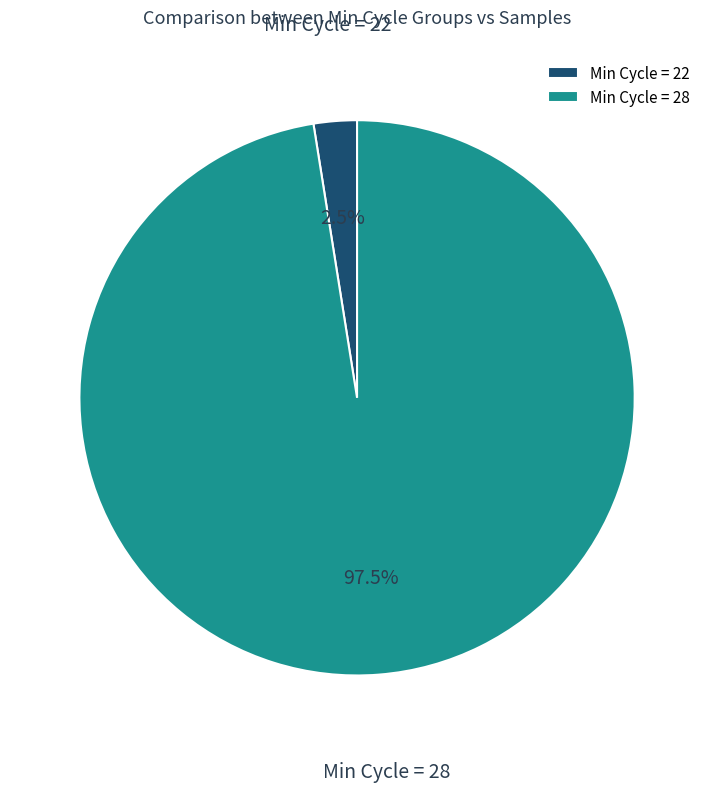

How many segments does this pie chart have?

2